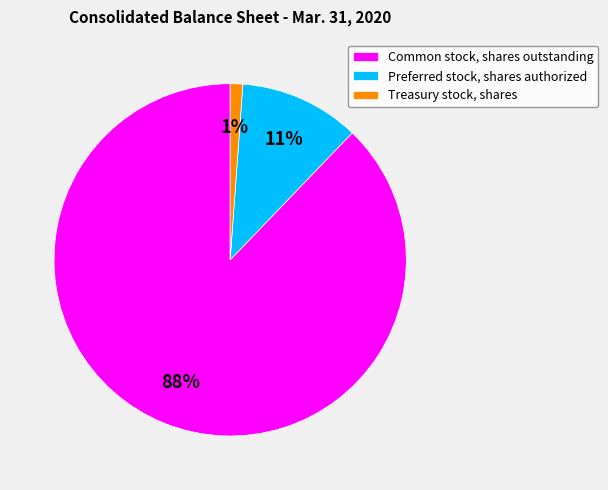

Rank the categories by value from lowest to highest.

Treasury stock, shares, Preferred stock, shares authorized, Common stock, shares outstanding